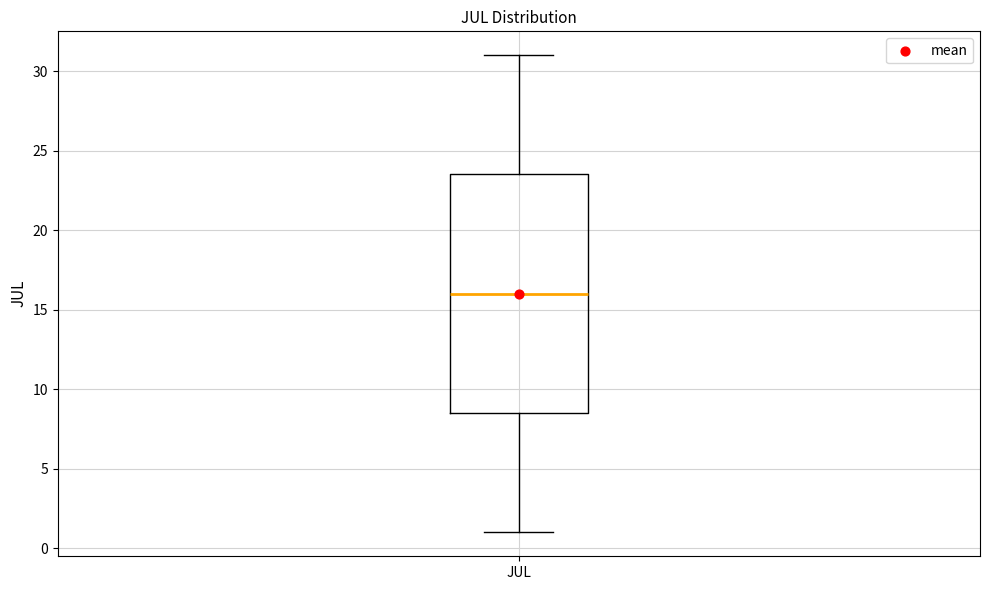

Where is the lower edge of the box for JUL on the y-axis? The values are not printed on the chart, so give them approximately, as read against the axis.

8.5